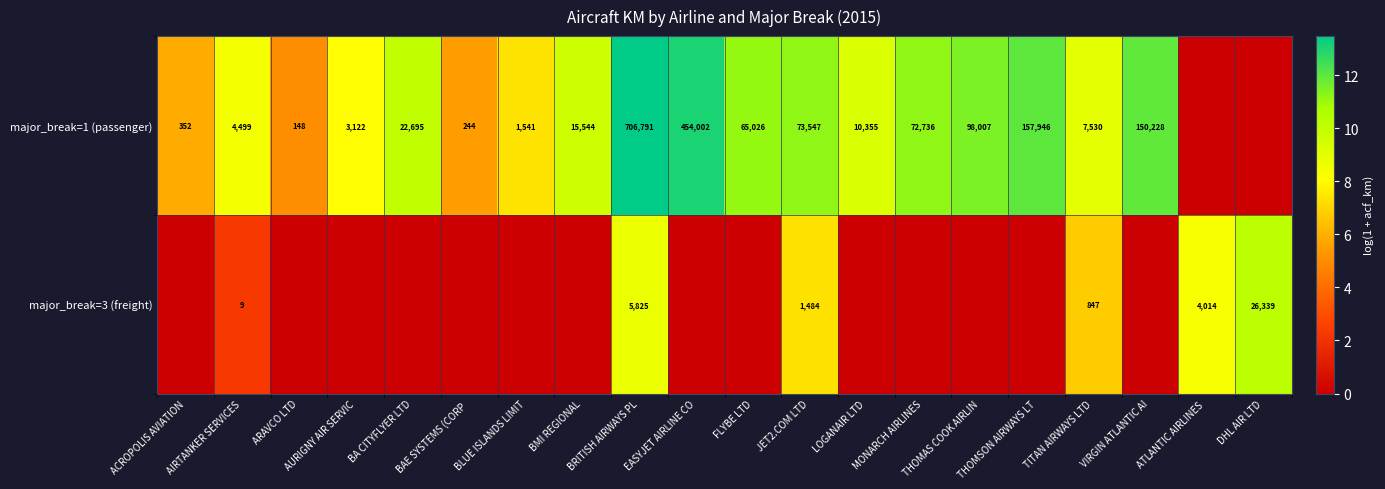

The major_break=3 (freight) series shows 1420 at TITAN AIRWAYS LTD. True or false?

False